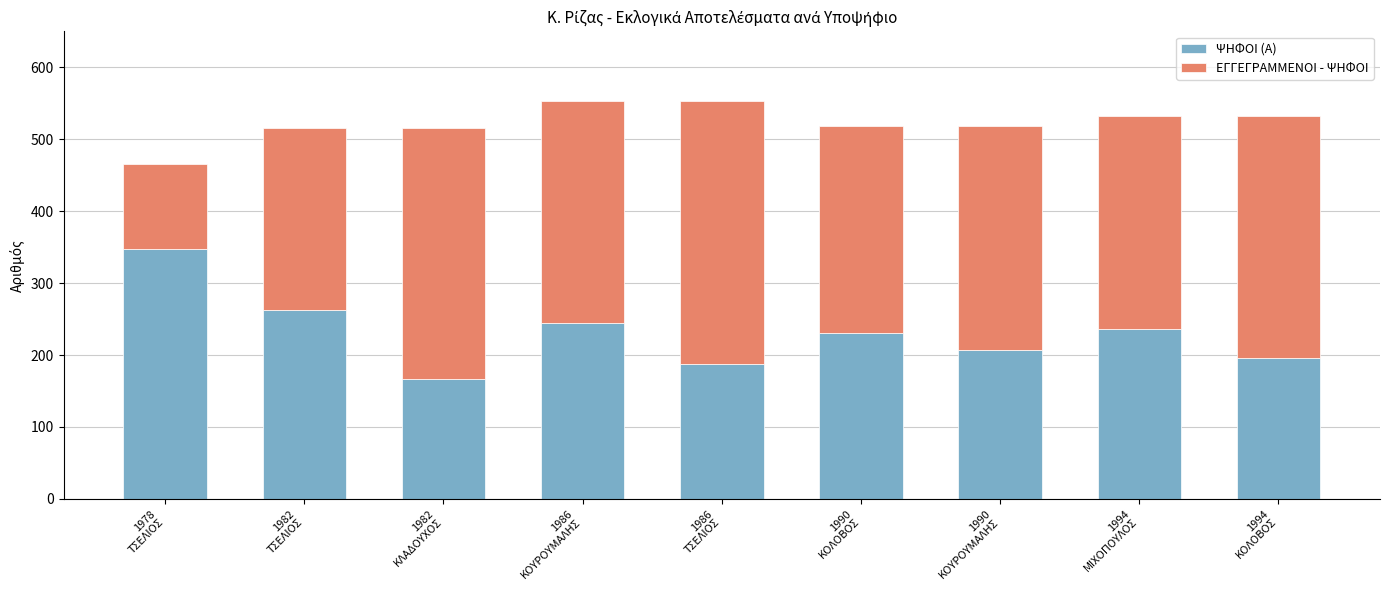

What is the sum of all ΨΗΦΟΙ (Α) values?

2079